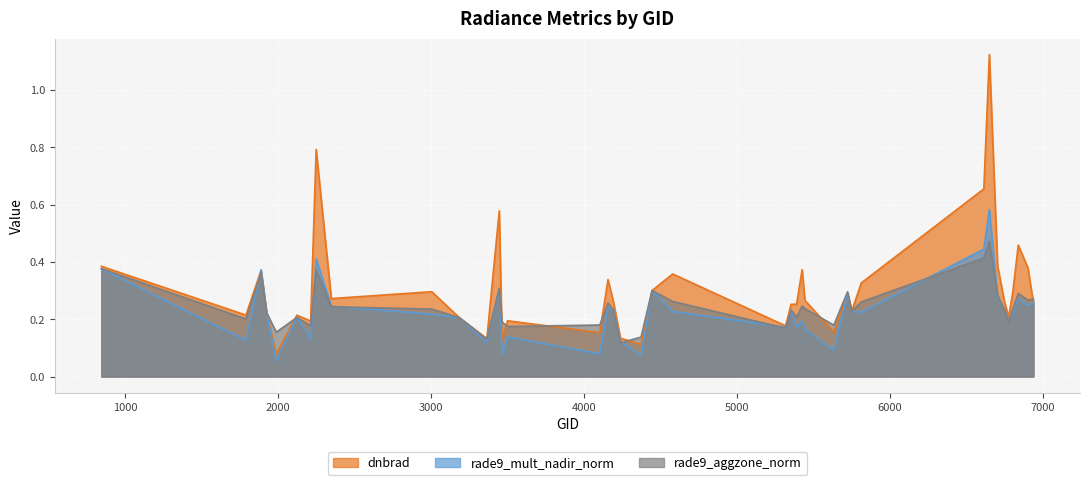

What is the difference between the maximum and minimum values in the dnbrad series?

1.0